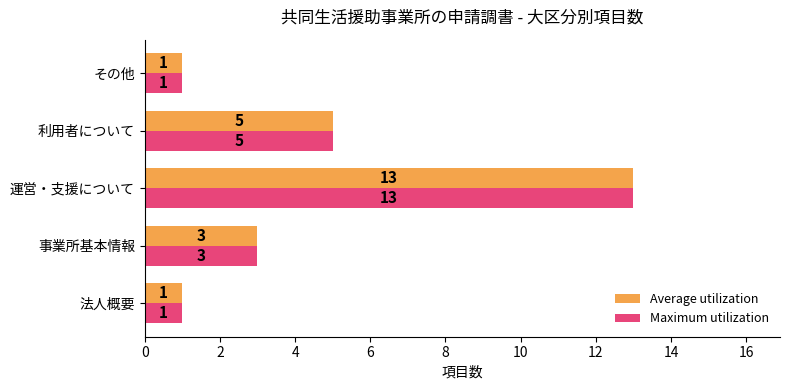

The value of Average utilization at その他 is 1. True or false?

True